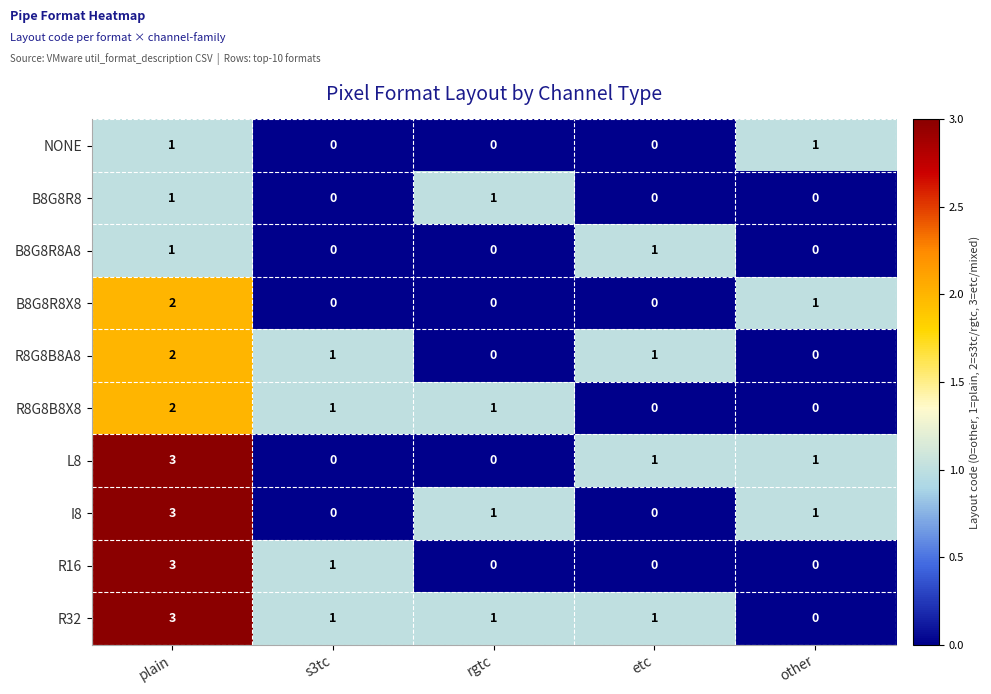

What is the sum of all R32 values?

6